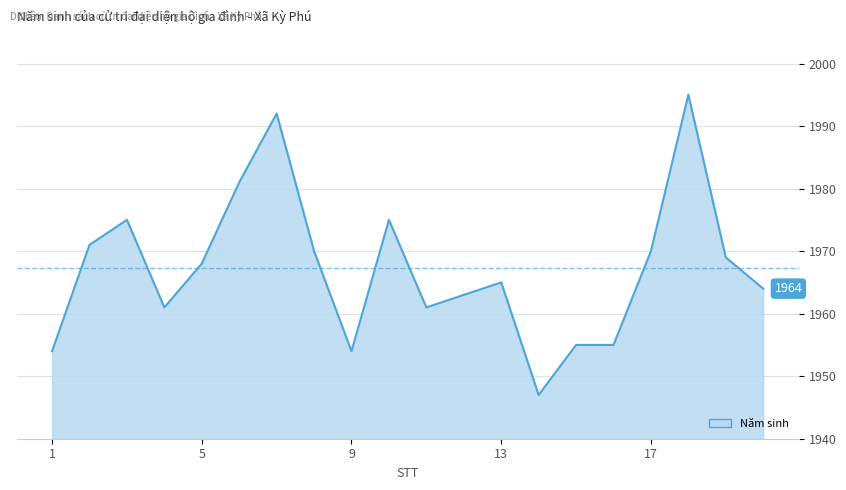

Reading left to right, extract all data points from this chart.

1954	1971	1975	1961	1968	1981	1992	1970	1954	1975	1961	1963	1965	1947	1955	1955	1970	1995	1969	1964